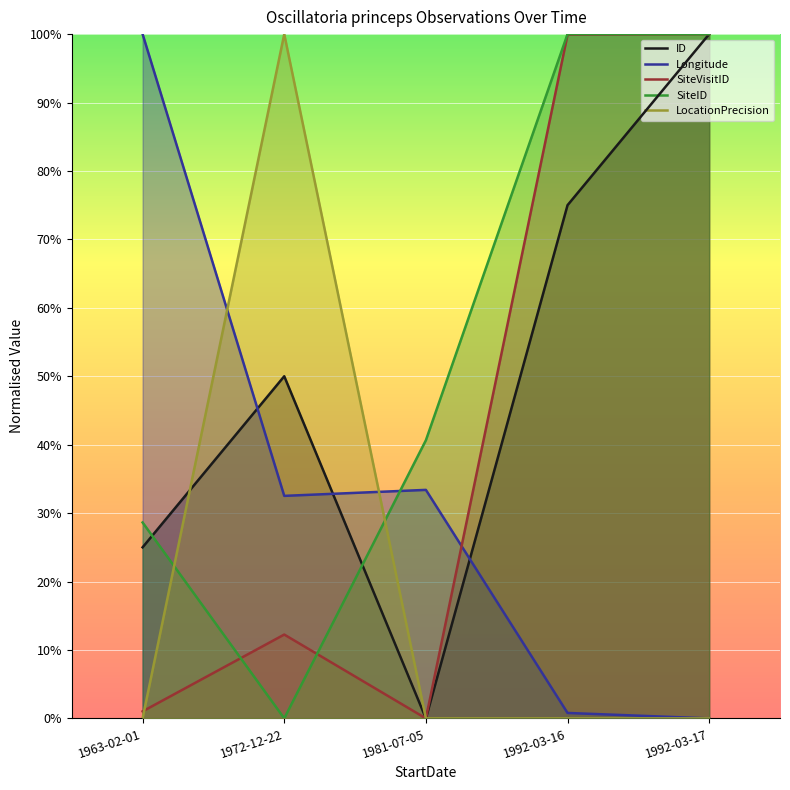

What is the label of the 2nd point from the right?

1992-03-16